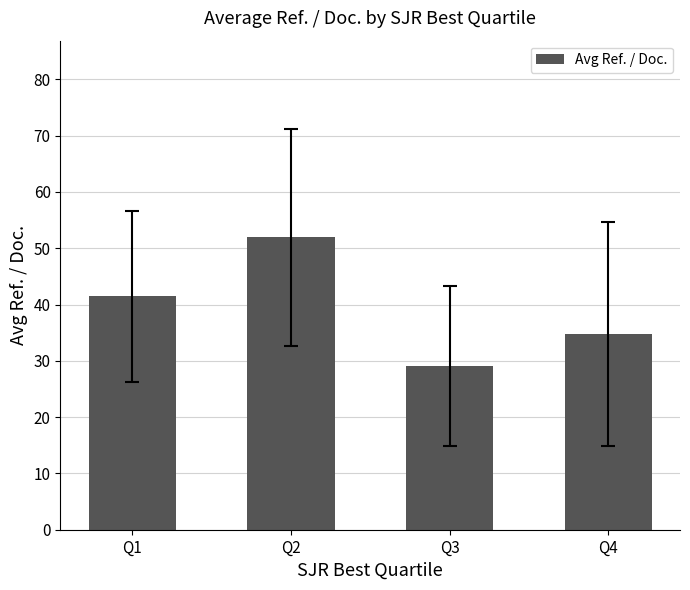

Are the bars horizontal?

No